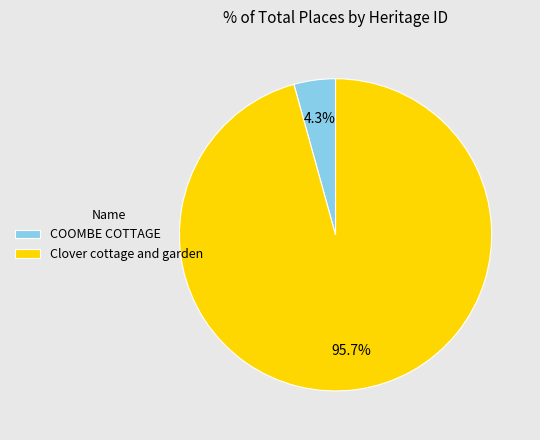

To the nearest percent, what is the average slice percentage?

50%